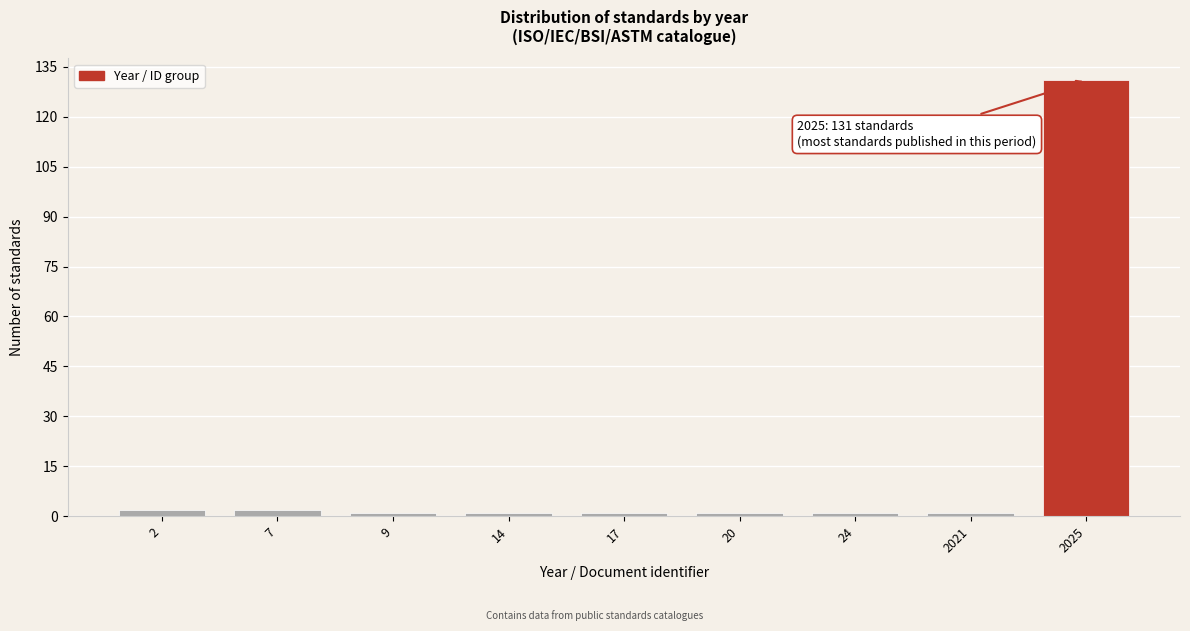

Reading left to right, transcribe all the data shown in this chart.

2=2	7=2	9=1	14=1	17=1	20=1	24=1	2021=1	2025=131